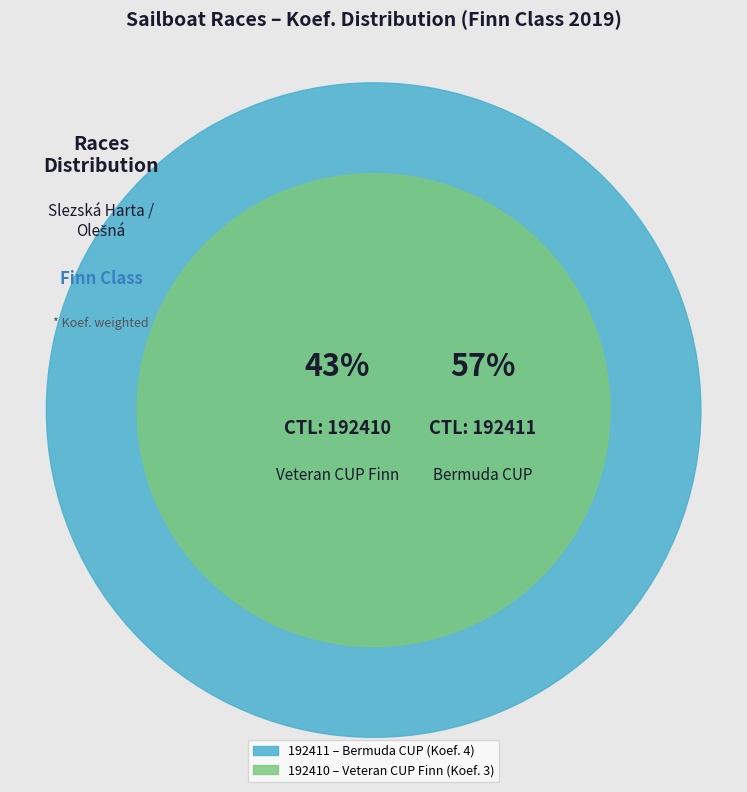

Approximately how many times larger is the value at 192410 compared to 192411?

0.8